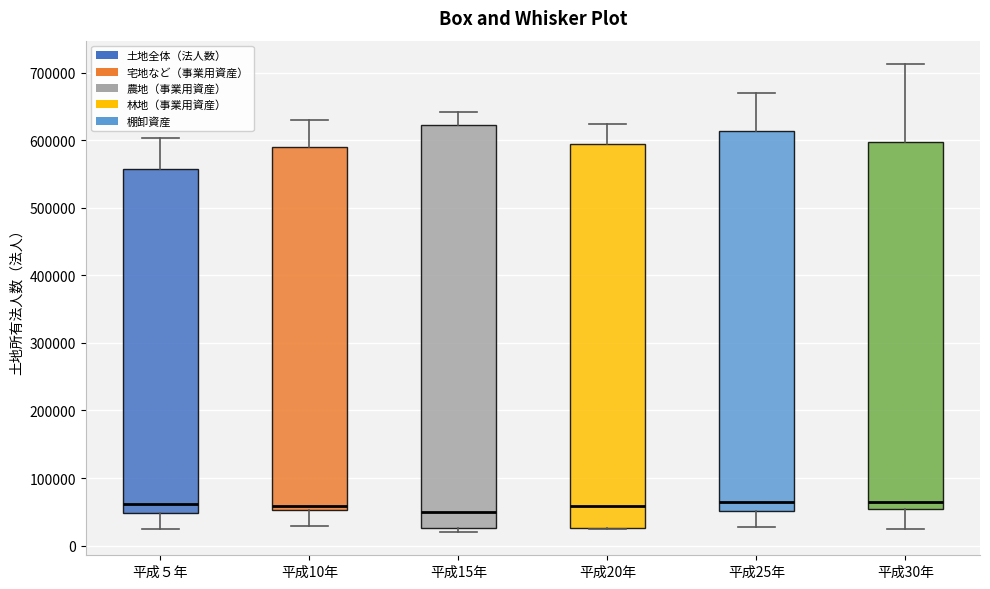

Which box is the tallest, from its lower edge to its upper edge?

平成15年